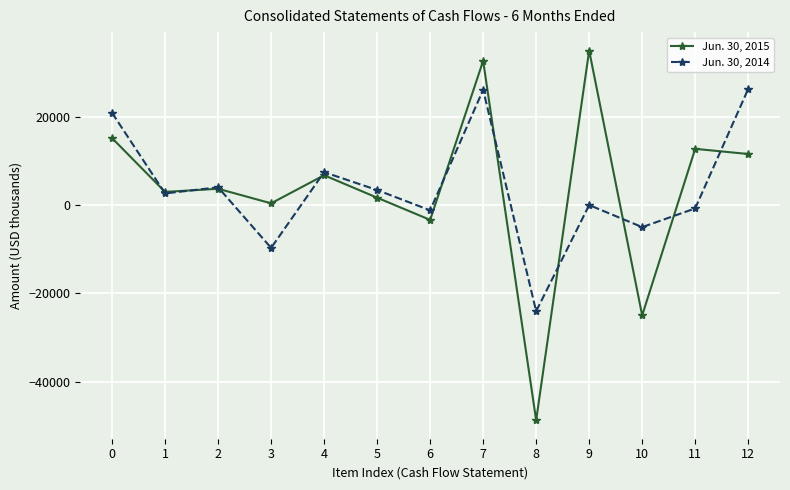

True or false: Jun. 30, 2015 and Jun. 30, 2014 intersect in this chart.

True